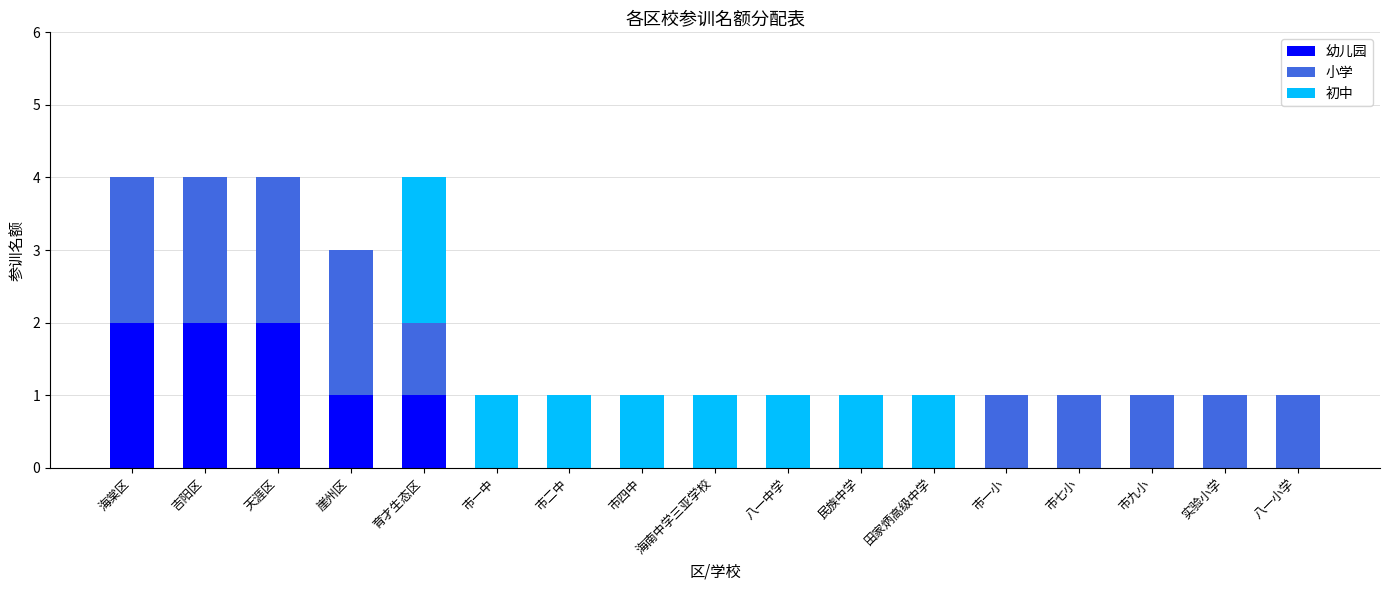

Is it true that 幼儿园 equals 1 at 八一中学?

False